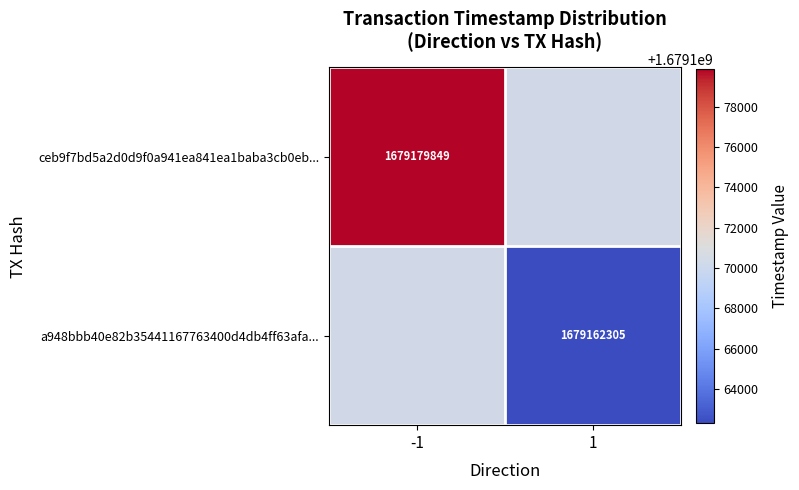

What is the smallest value displayed?

1679162305.0